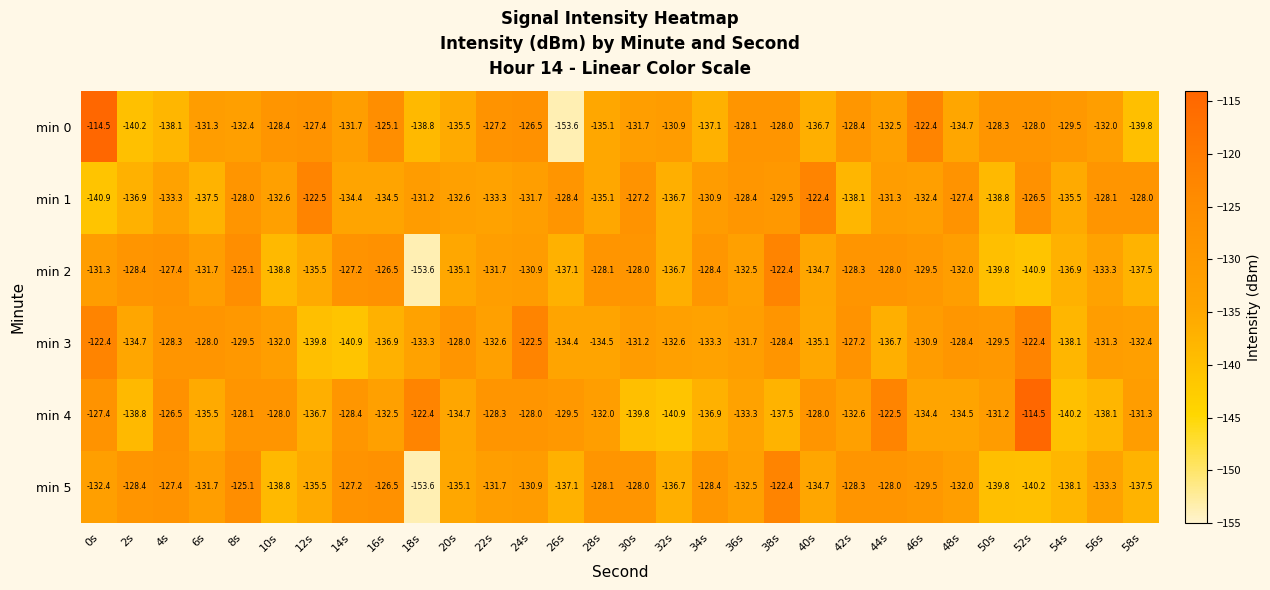

How many distinct data groups are displayed?

6